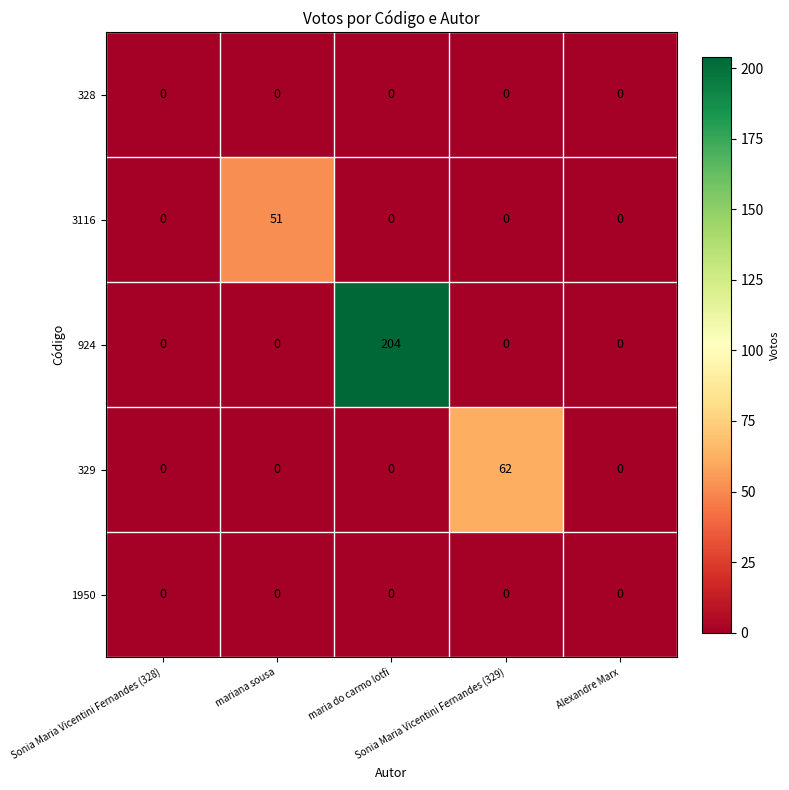

How many data points does each series have?

5